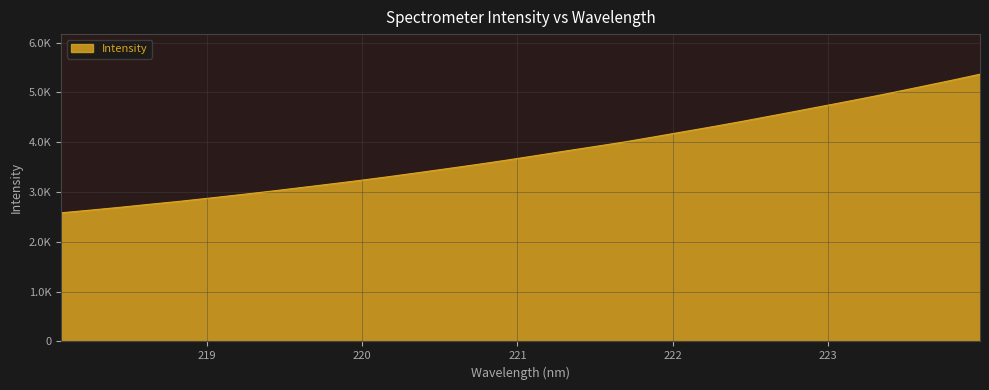

Does the chart display data point markers on the line(s)?

No